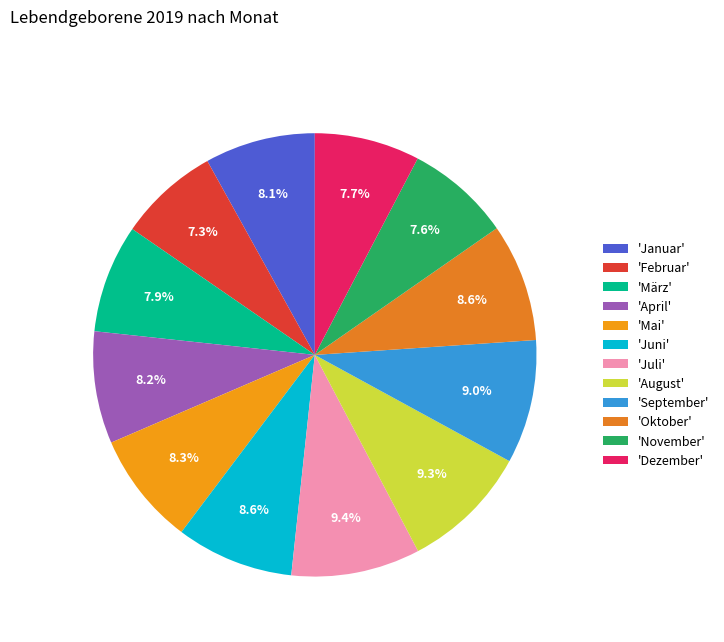

Is there any slice that represents more than half of the pie?

No